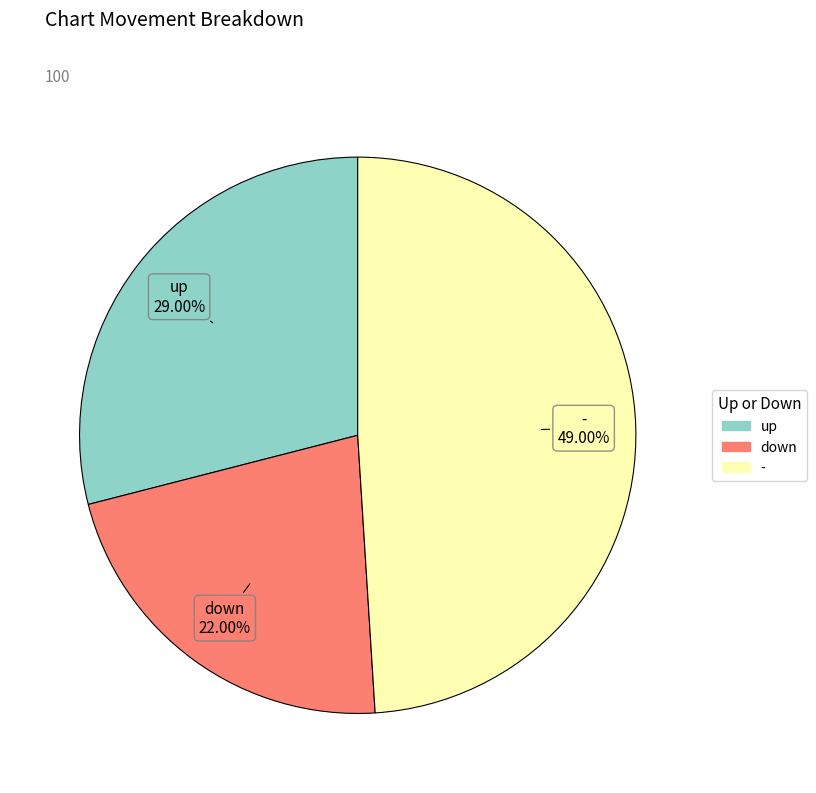

Which category has the smallest portion of the pie?

down